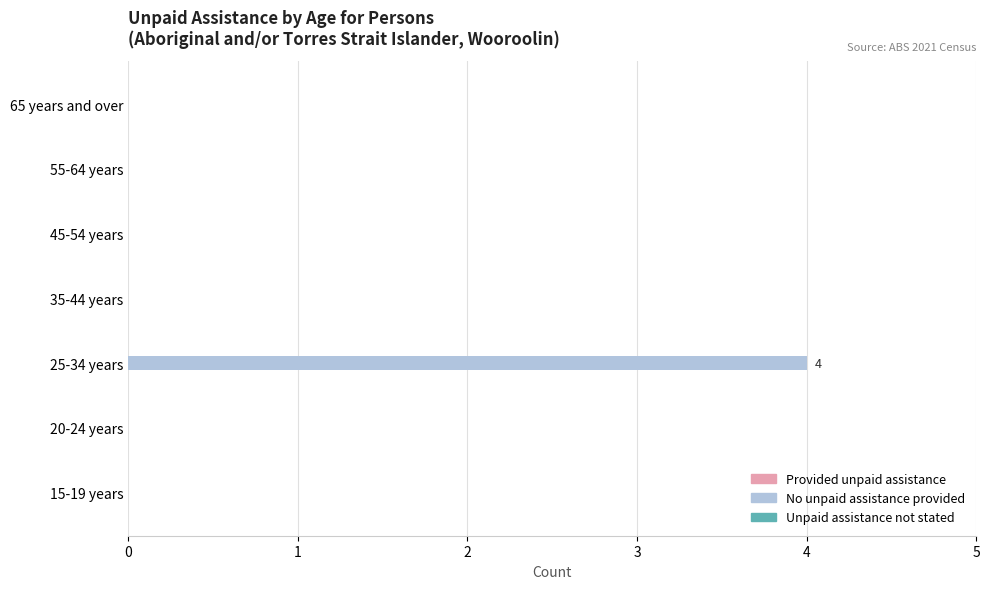

The value at 35-44 years is 2. True or false?

False